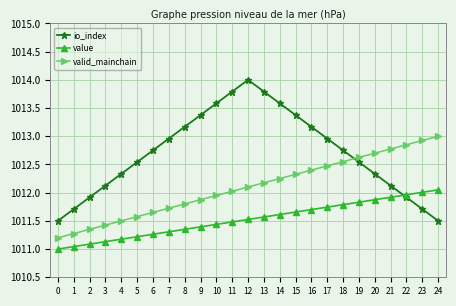

Is this an area chart (filled region under the line)?

No